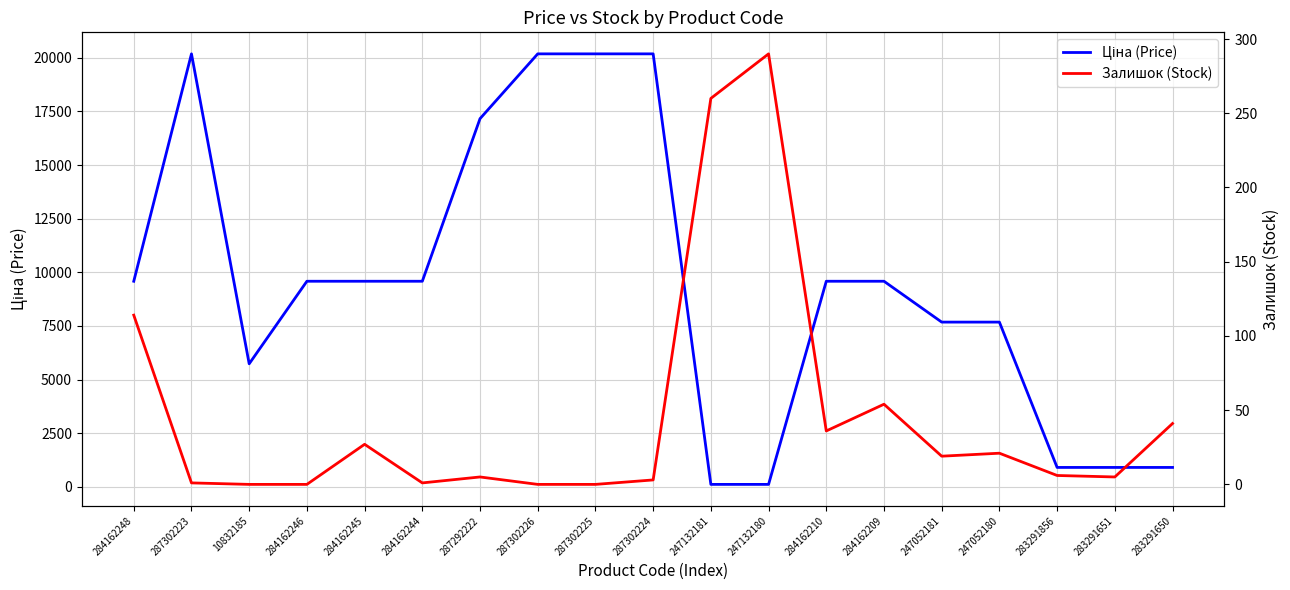

What is the difference between the maximum and second lowest values in the Залишок (Stock) series?

290.0